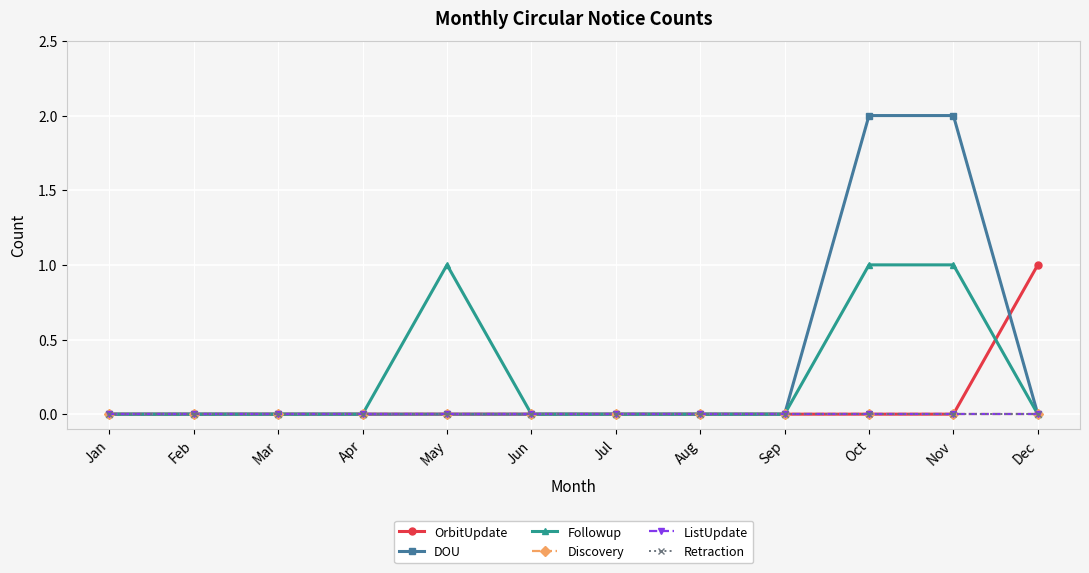

The Followup series shows 0 at Aug. True or false?

True